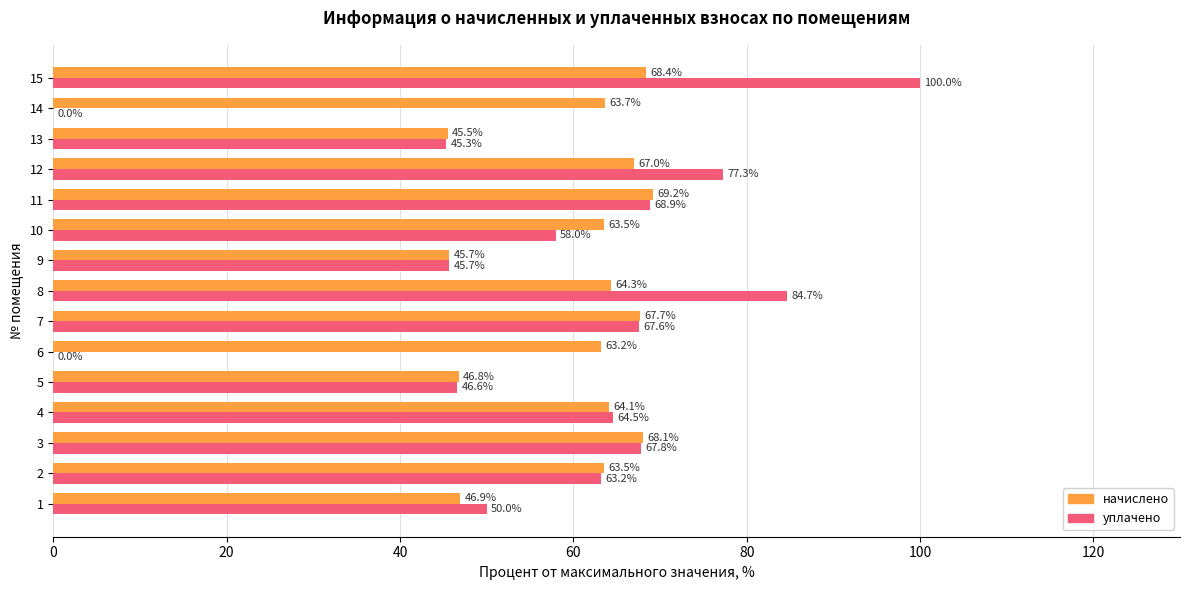

Is the value of уплачено at 4 greater than the value of начислено at 15?

No